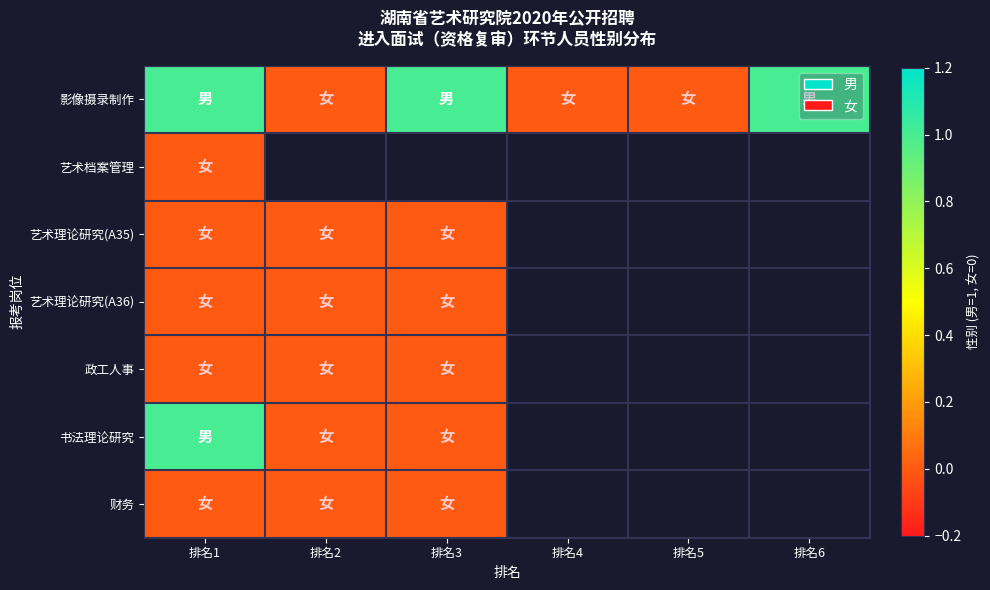

True or false: 影像摄录制作 has a value of 1.7 at 排名6.

False